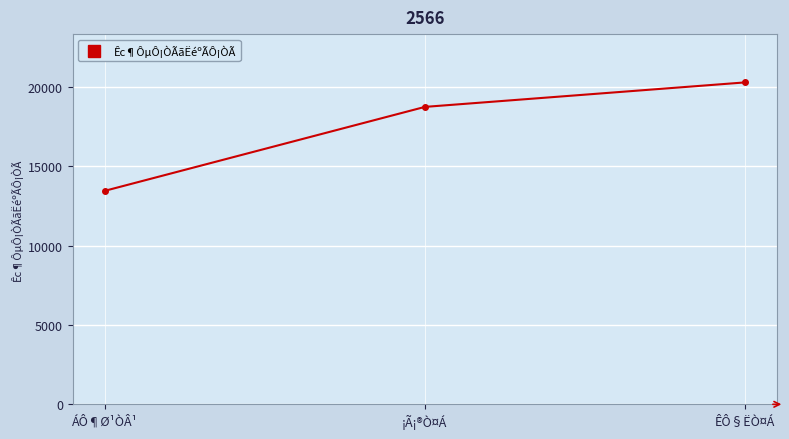

Is it true that the value at ÁÔ¶Ø¹ÒÂ¹ is 22672?

False